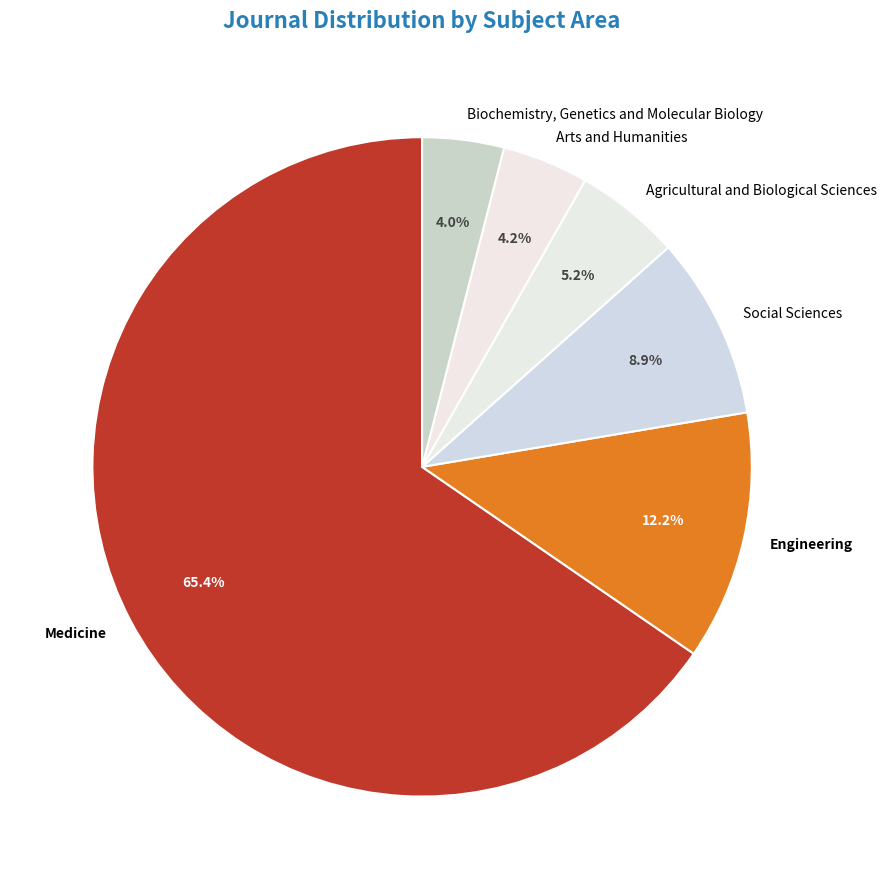

Which slice is the largest?

Medicine